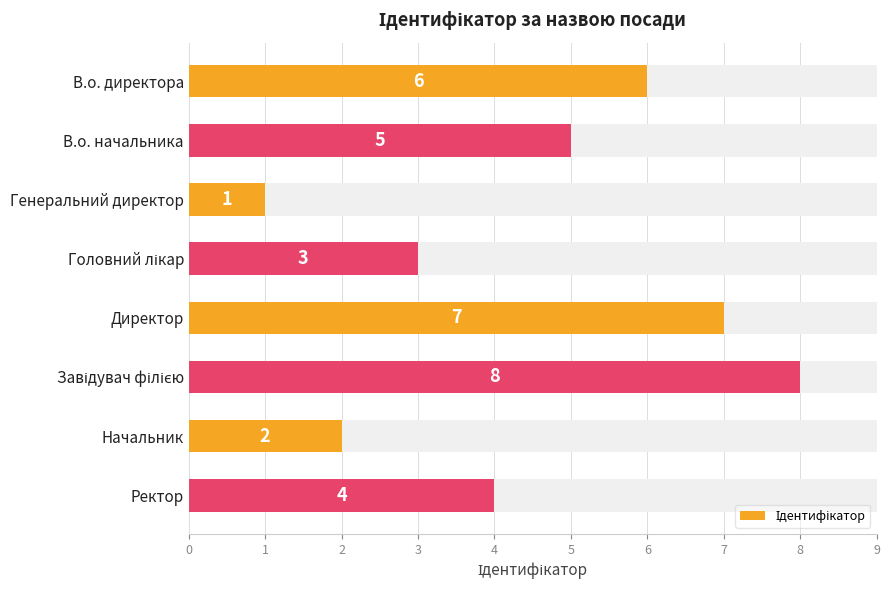

The value at Ректор is 6. True or false?

False